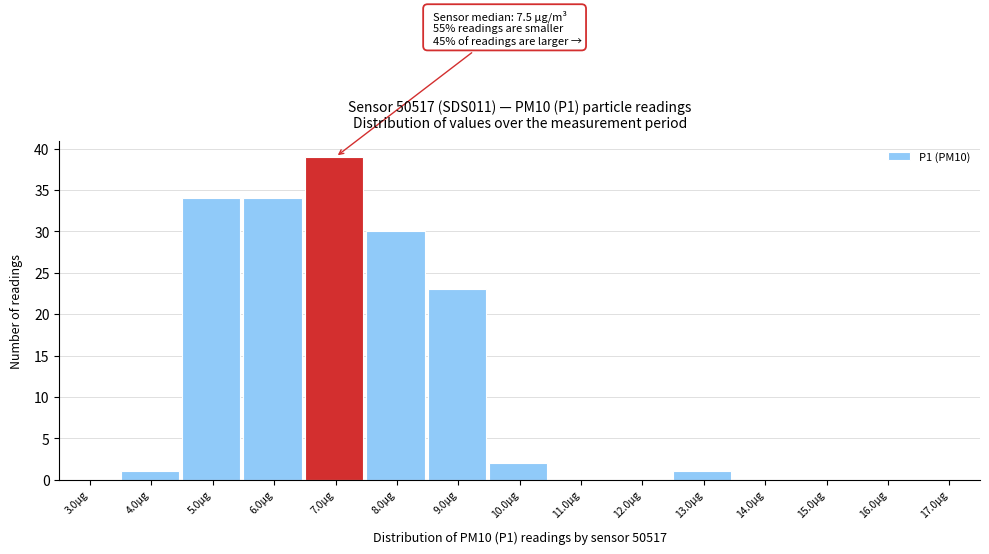

Reading left to right, extract all data points from this chart.

3.0µg=0	4.0µg=1	5.0µg=34	6.0µg=34	7.0µg=39	8.0µg=30	9.0µg=23	10.0µg=2	11.0µg=0	12.0µg=0	13.0µg=1	14.0µg=0	15.0µg=0	16.0µg=0	17.0µg=0